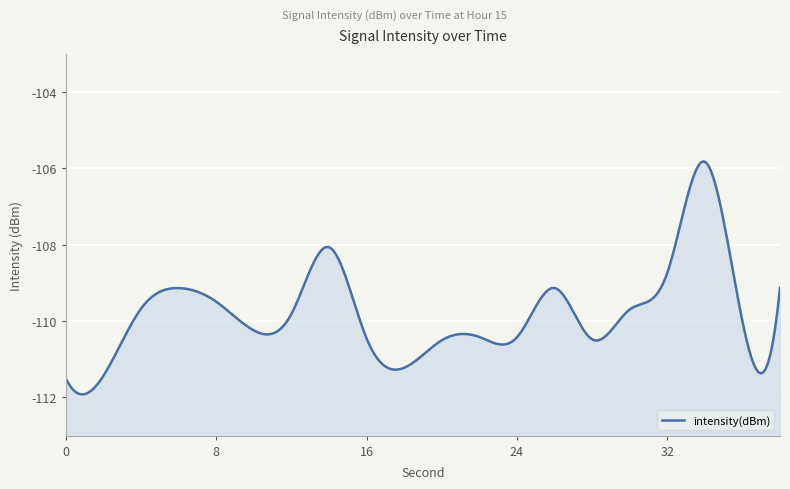

Between 16 and 0, which is larger?

16